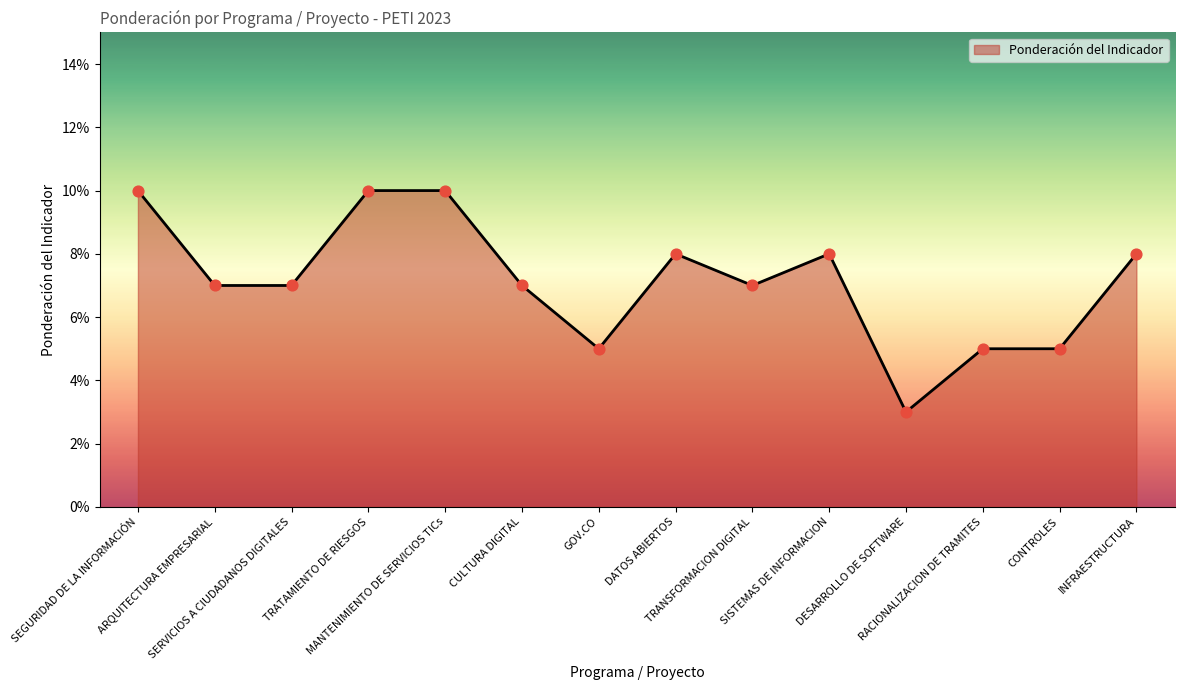

Between SERVICIOS A CIUDADANOS DIGITALES and ARQUITECTURA EMPRESARIAL, which is larger?

SERVICIOS A CIUDADANOS DIGITALES